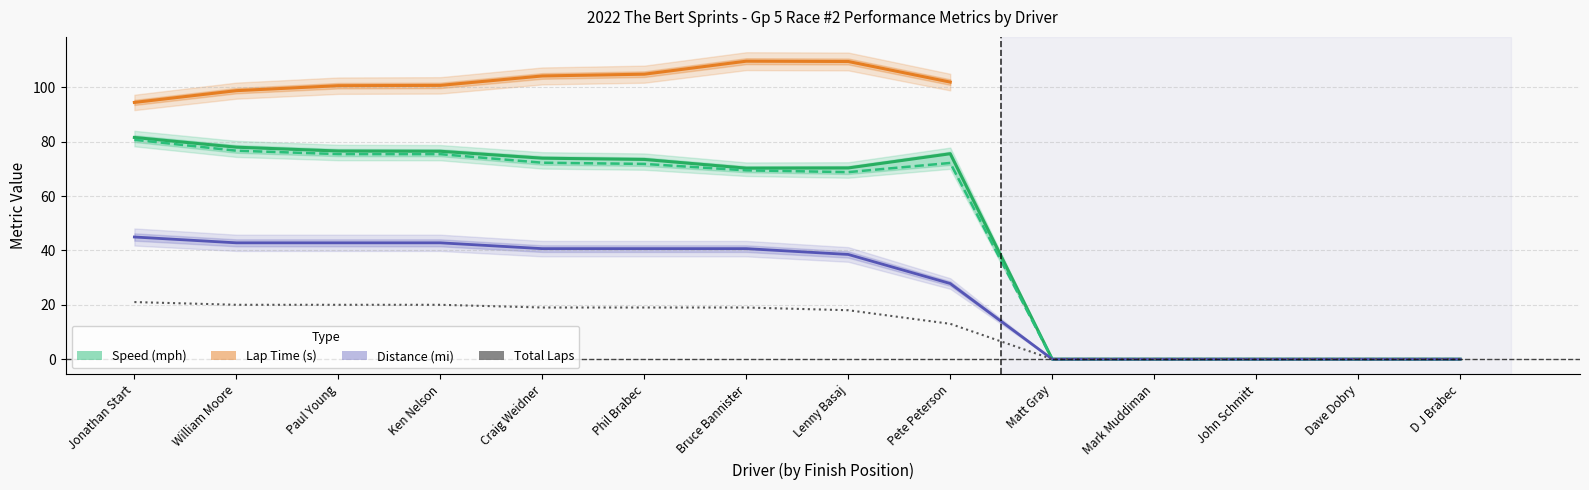

In Best Speed, how many points are lower than both neighbors (excluding endpoints)?

1